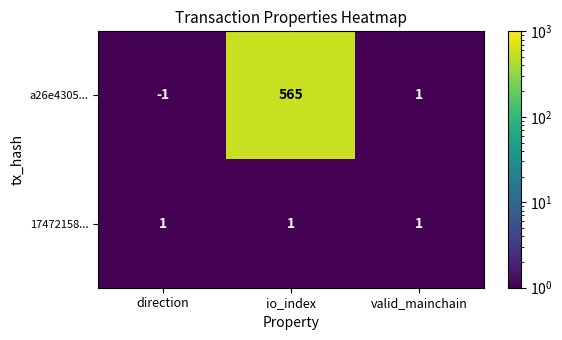

List the series in order of their overall mean, highest first.

a26e4305..., 17472158...